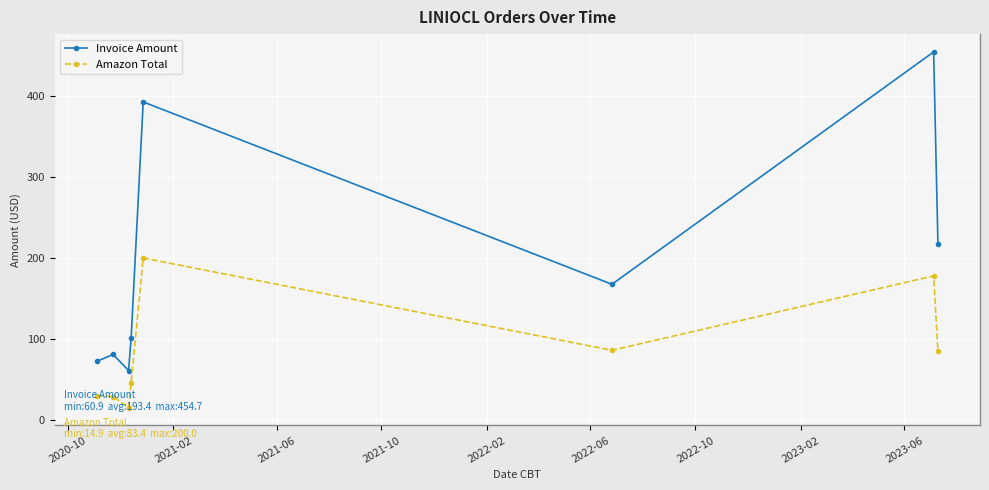

Rank the series by their maximum value, from lowest to highest.

Amazon Total, Invoice Amount